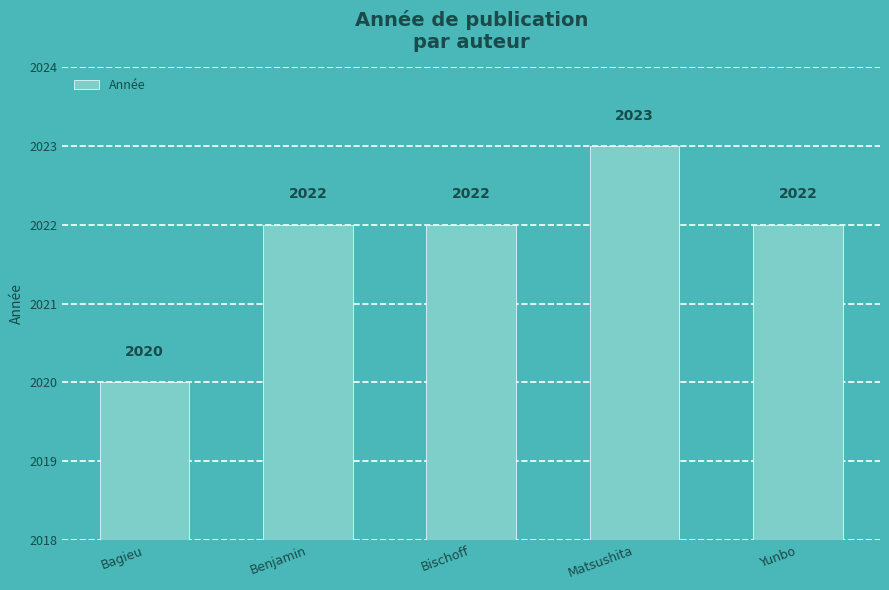

Read the value at Yunbo.

2022